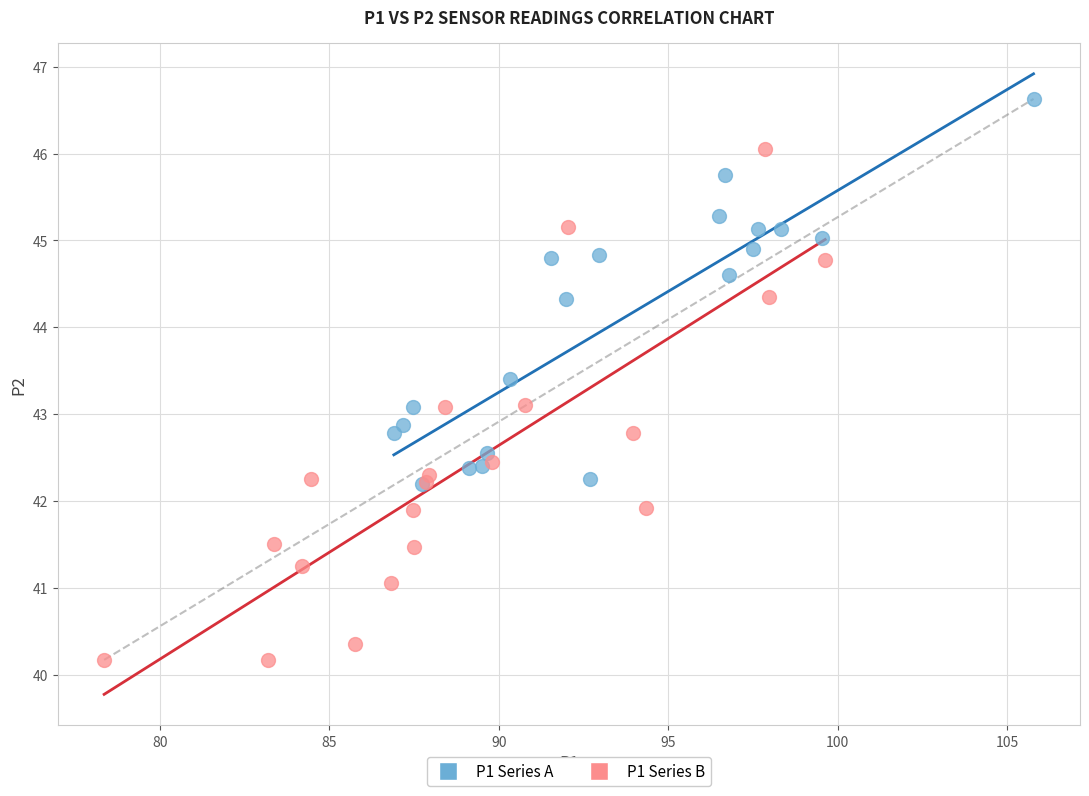

Which series contains the lowest Y value?

P1 Series B